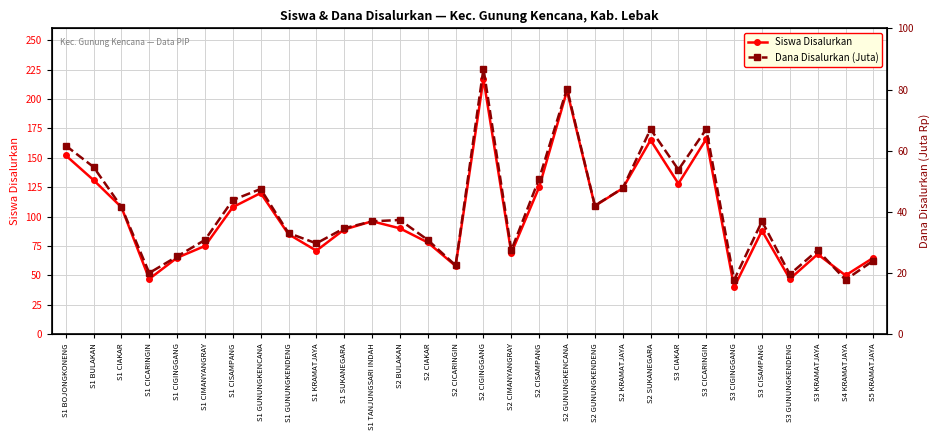

What is the difference between the highest and lowest values at S1 CICARINGIN?

27.0